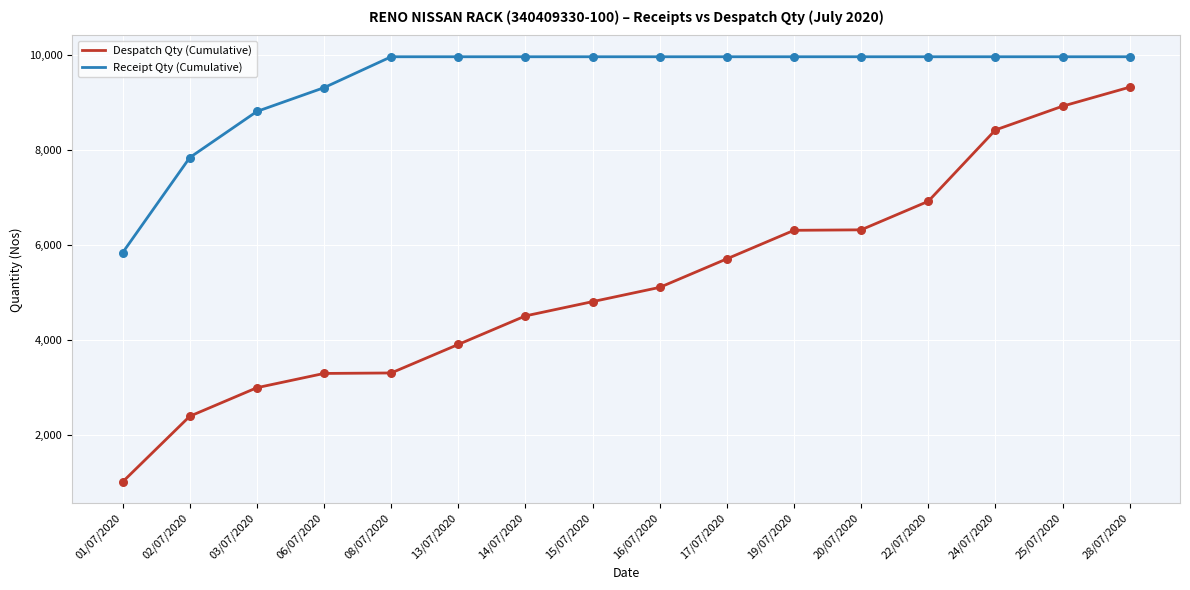

What is the difference between the highest and lowest values at 08/07/2020?

6650